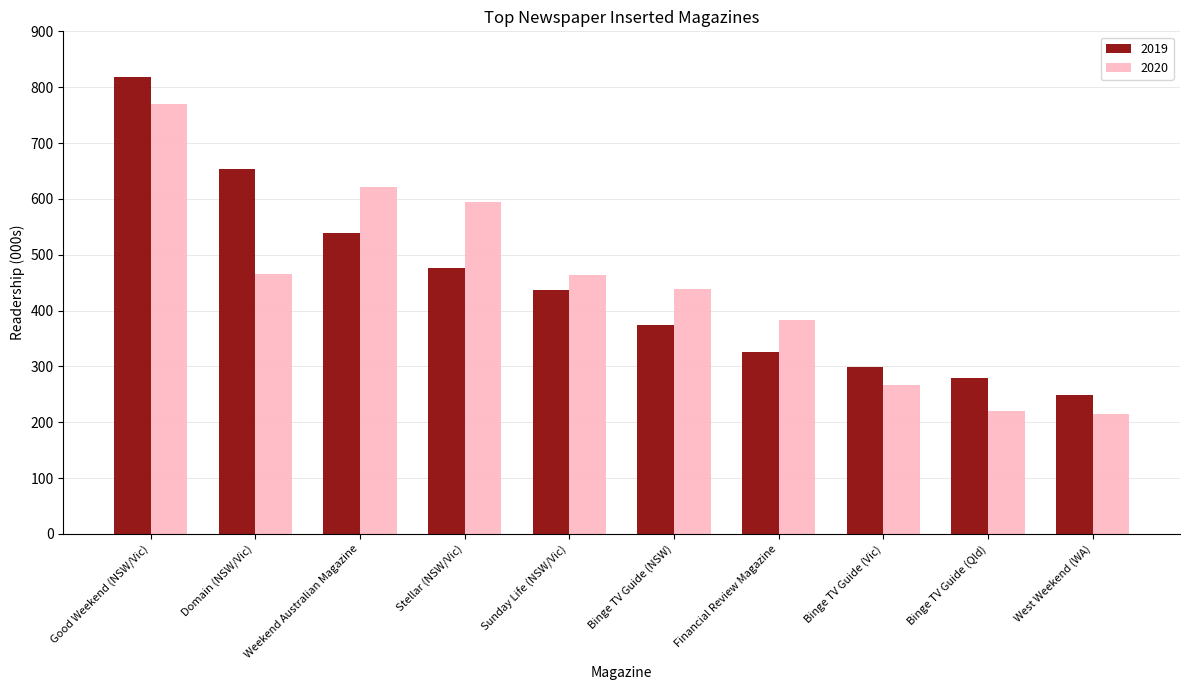

Rank the series by their maximum value, from highest to lowest.

2019, 2020